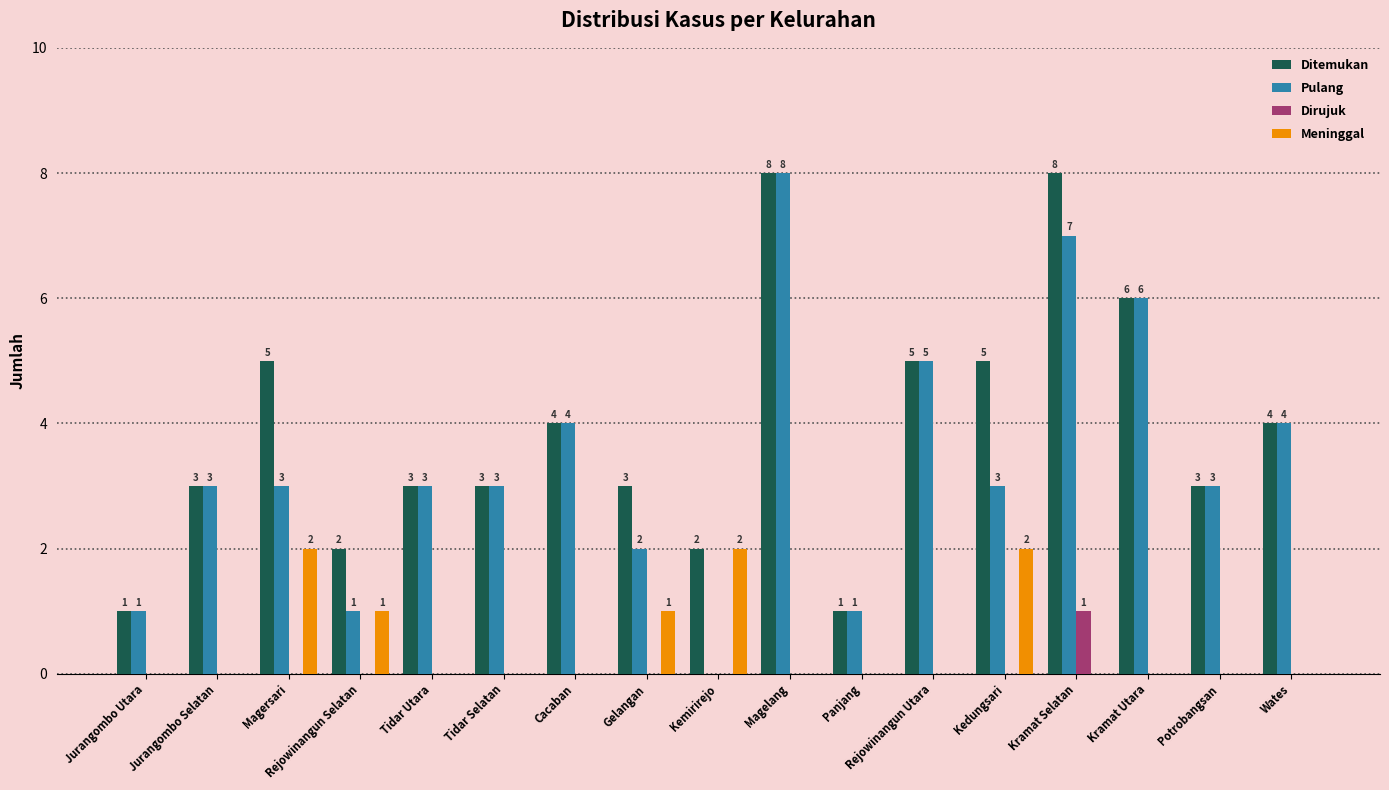

How many Pulang values are between 2 and 4?

9